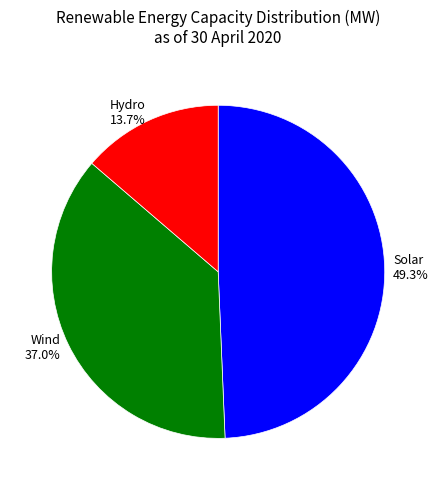

What percentage is the Hydro slice, to the nearest percent?

14%